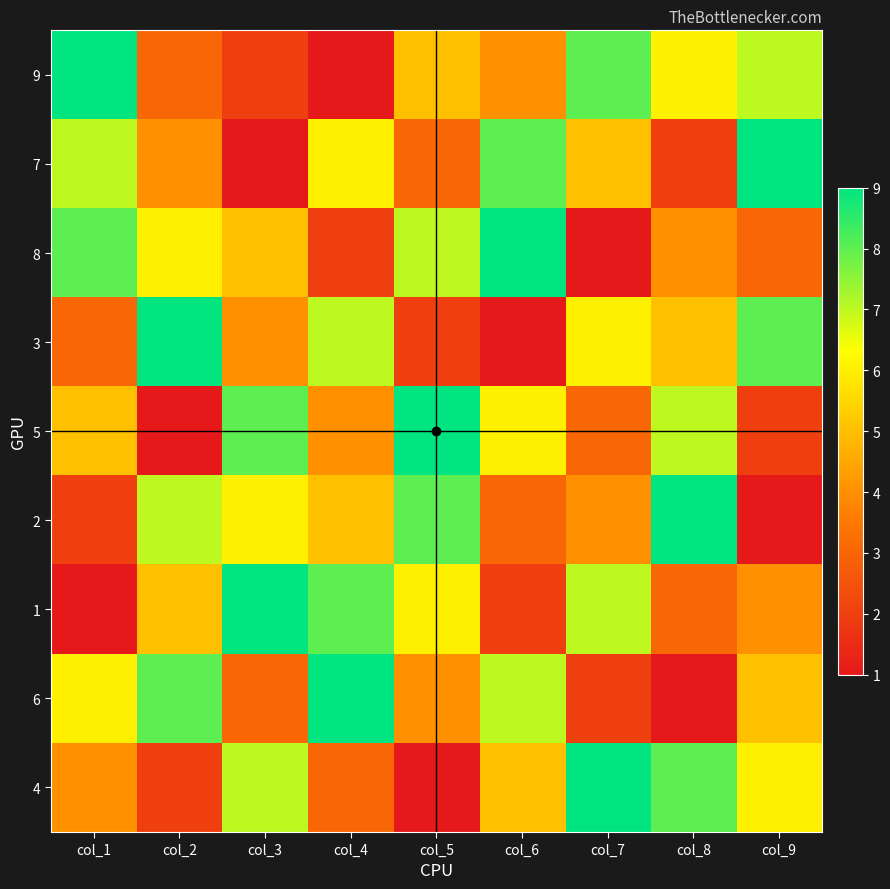

Between col_6 and col_7, which series saw the biggest shift?

8